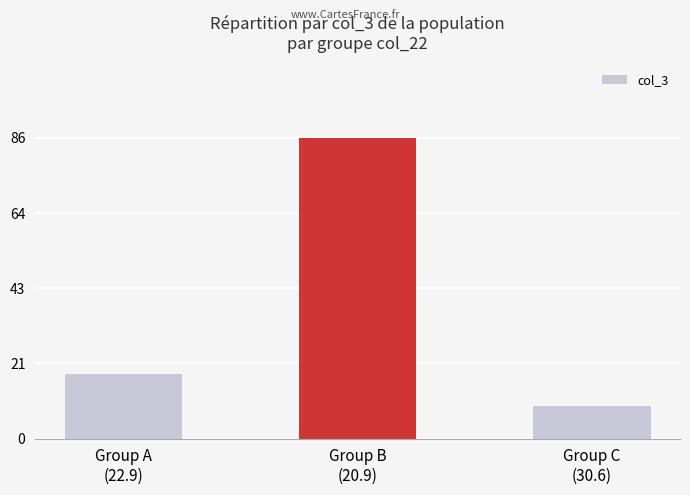

Are the bars grouped side by side (vs. stacked)?

No